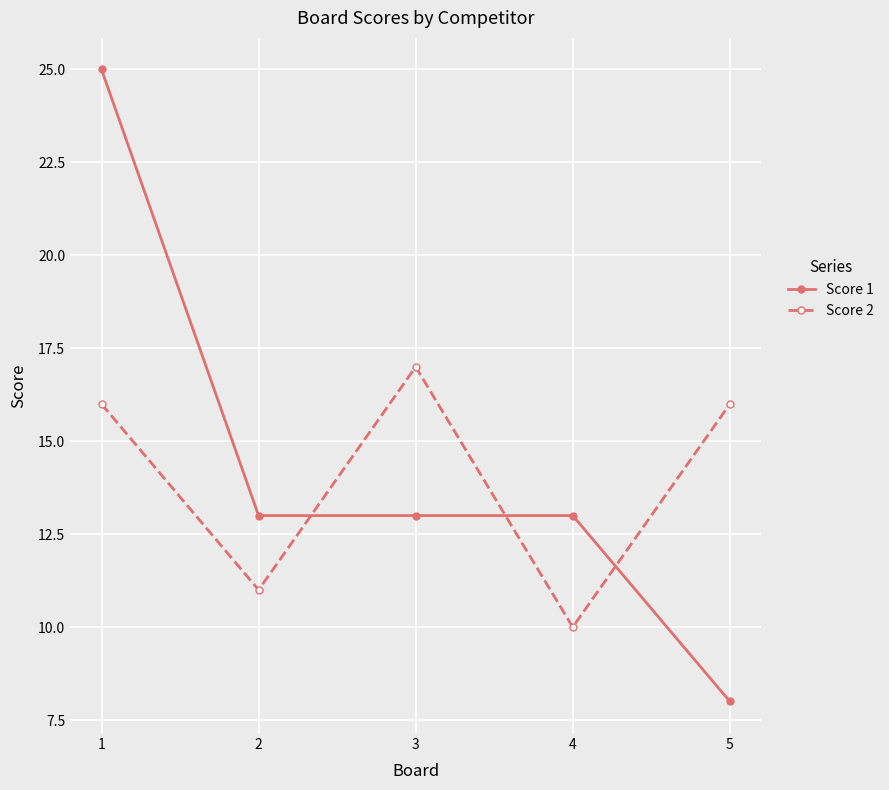

The Score 1 series shows 13 at 2. True or false?

True